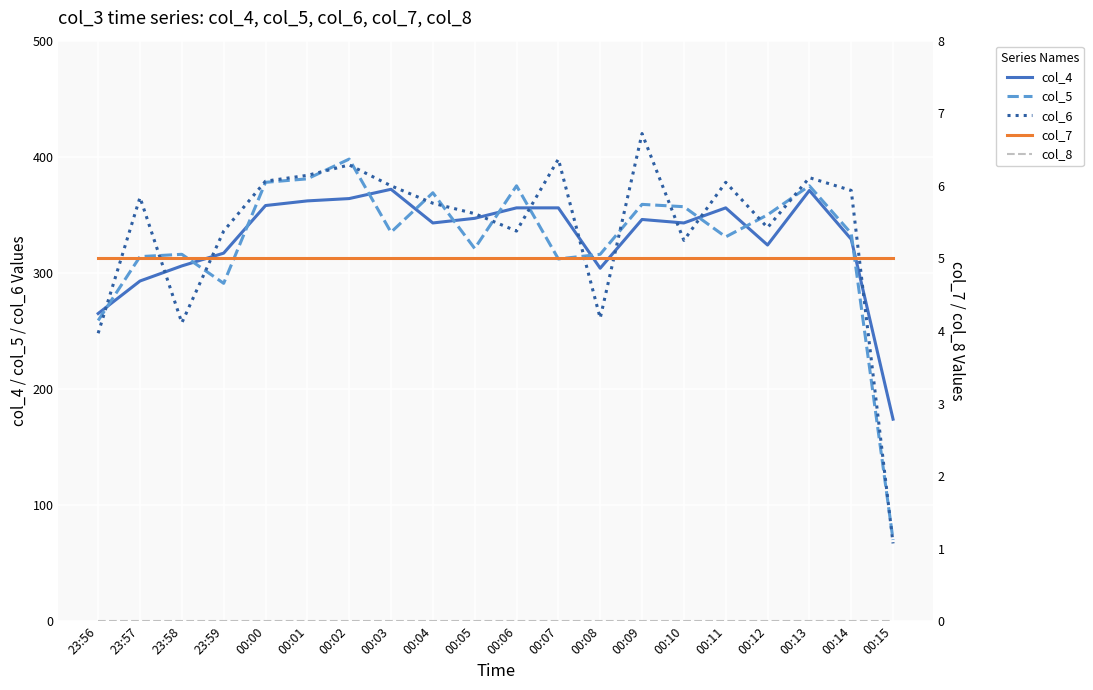

Reading left to right, what are all the values shown in this chart?

col_4: 23:56=265	23:57=293	23:58=306	23:59=317	00:00=358	00:01=362	00:02=364	00:03=372	00:04=343	00:05=347	00:06=356	00:07=356	00:08=304	00:09=346	00:10=343	00:11=356	00:12=324	00:13=371	00:14=329	00:15=174
col_5: 23:56=259	23:57=314	23:58=316	23:59=291	00:00=378	00:01=381	00:02=398	00:03=335	00:04=369	00:05=321	00:06=375	00:07=312	00:08=316	00:09=359	00:10=357	00:11=331	00:12=350	00:13=375	00:14=334	00:15=70
col_6: 23:56=248	23:57=365	23:58=257	23:59=336	00:00=379	00:01=384	00:02=393	00:03=375	00:04=360	00:05=351	00:06=336	00:07=398	00:08=261	00:09=420	00:10=328	00:11=378	00:12=339	00:13=382	00:14=371	00:15=67
col_7: 23:56=5	23:57=5	23:58=5	23:59=5	00:00=5	00:01=5	00:02=5	00:03=5	00:04=5	00:05=5	00:06=5	00:07=5	00:08=5	00:09=5	00:10=5	00:11=5	00:12=5	00:13=5	00:14=5	00:15=5
col_8: 23:56=0	23:57=0	23:58=0	23:59=0	00:00=0	00:01=0	00:02=0	00:03=0	00:04=0	00:05=0	00:06=0	00:07=0	00:08=0	00:09=0	00:10=0	00:11=0	00:12=0	00:13=0	00:14=0	00:15=0